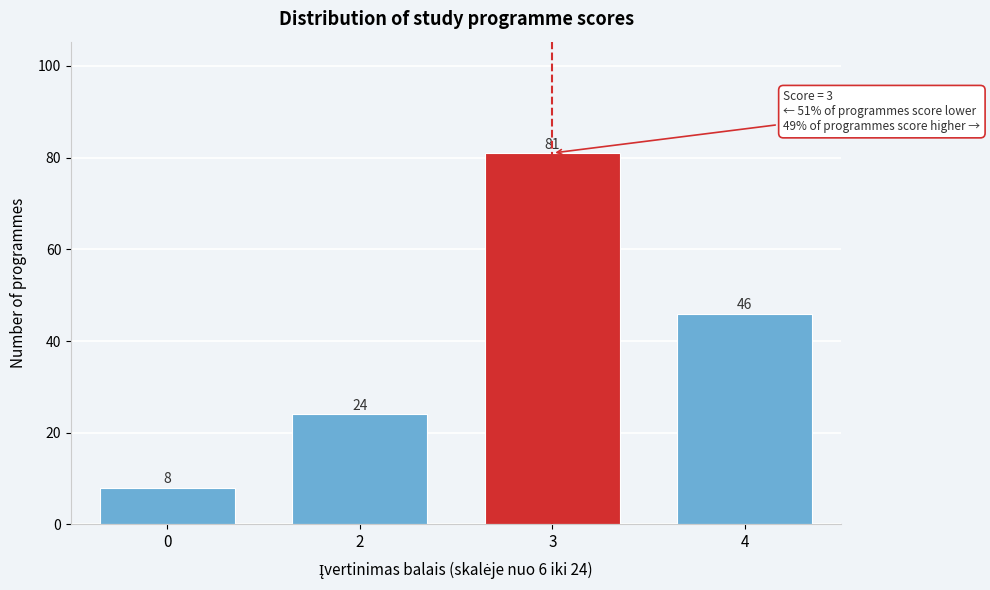

Reading right to left, list all the values displayed in this chart.

4=46	3=81	2=24	0=8